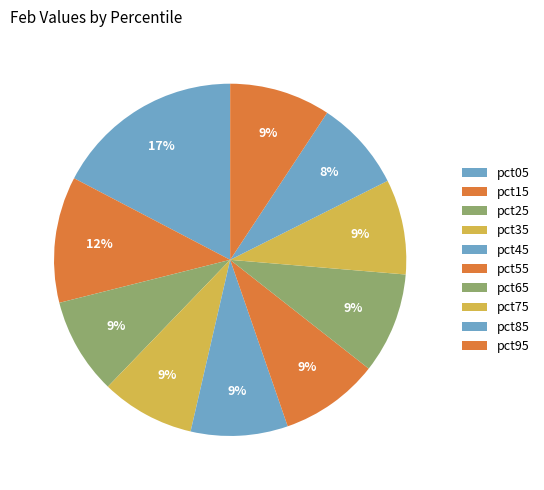

How many segments does this pie chart have?

10